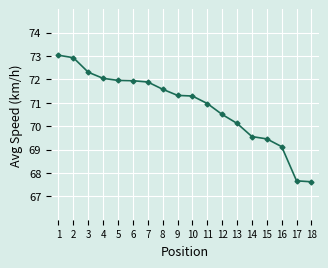

True or false: the data shows 70.5 at 12.

True